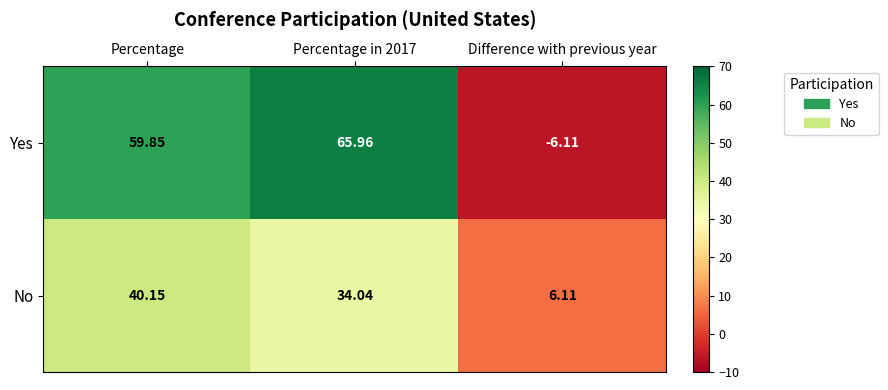

Where is Yes nearest to the value 29?

Percentage